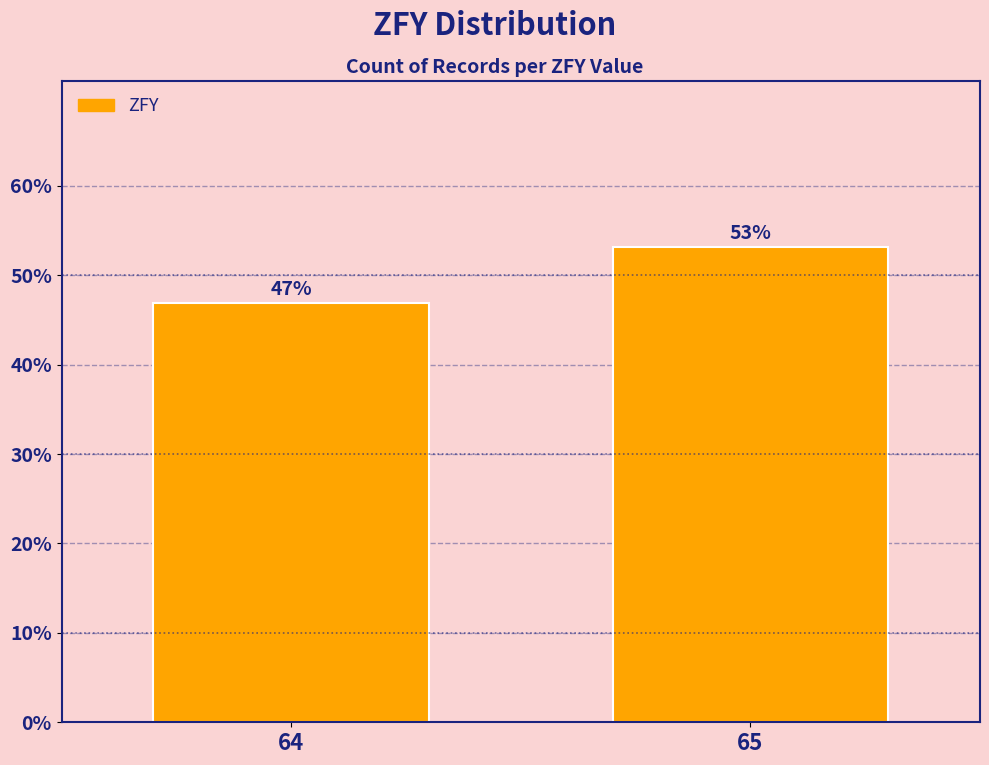

Rank the categories by value from lowest to highest.

64, 65